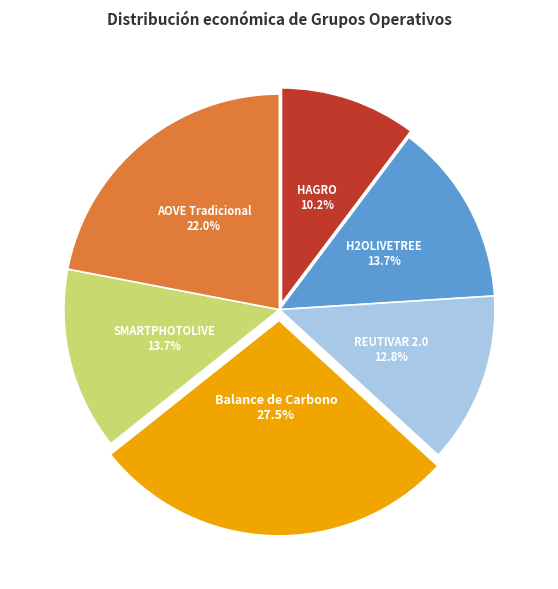

Which category has the smallest portion of the pie?

HAGRO